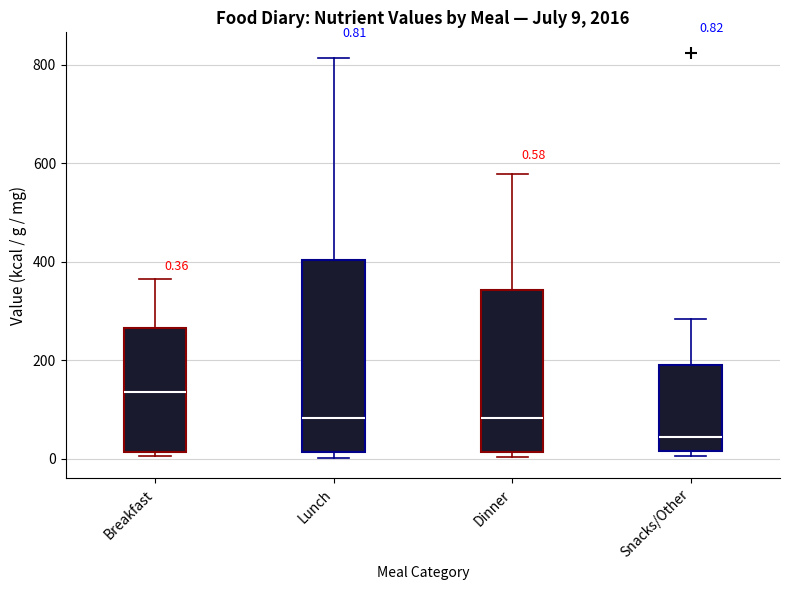

Comparing the boxes themselves (not the whiskers), which one is the tallest?

Lunch